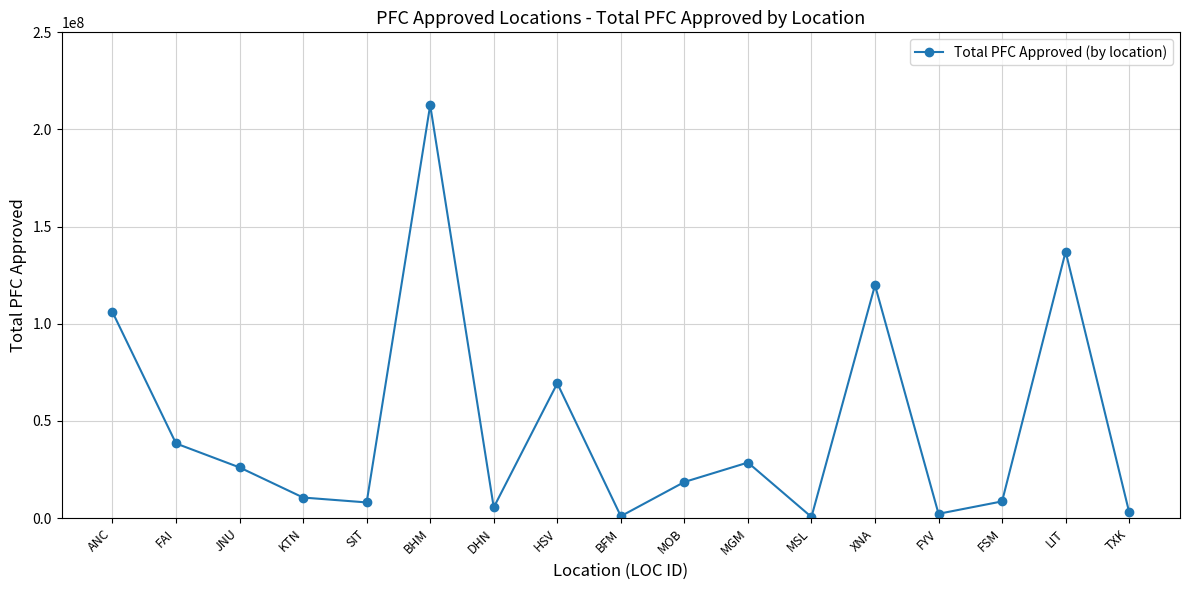

What is the greatest value displayed?

212563127